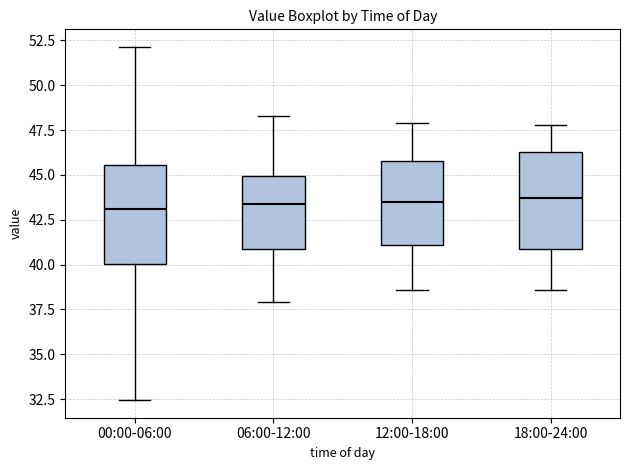

Reading left to right, read every box against the y-axis: the position of its median line, the range the box covers, and the ends of its whiskers. The values are not printed on the chart, so give them approximately, as read against the axis.

00:00-06:00: median 43.0, box 40.0 to 45.5, whiskers 32.5 to 52.0
06:00-12:00: median 43.5, box 41.0 to 45.0, whiskers 38.0 to 48.5
12:00-18:00: median 43.5, box 41.0 to 46.0, whiskers 38.5 to 48.0
18:00-24:00: median 43.5, box 41.0 to 46.5, whiskers 38.5 to 48.0